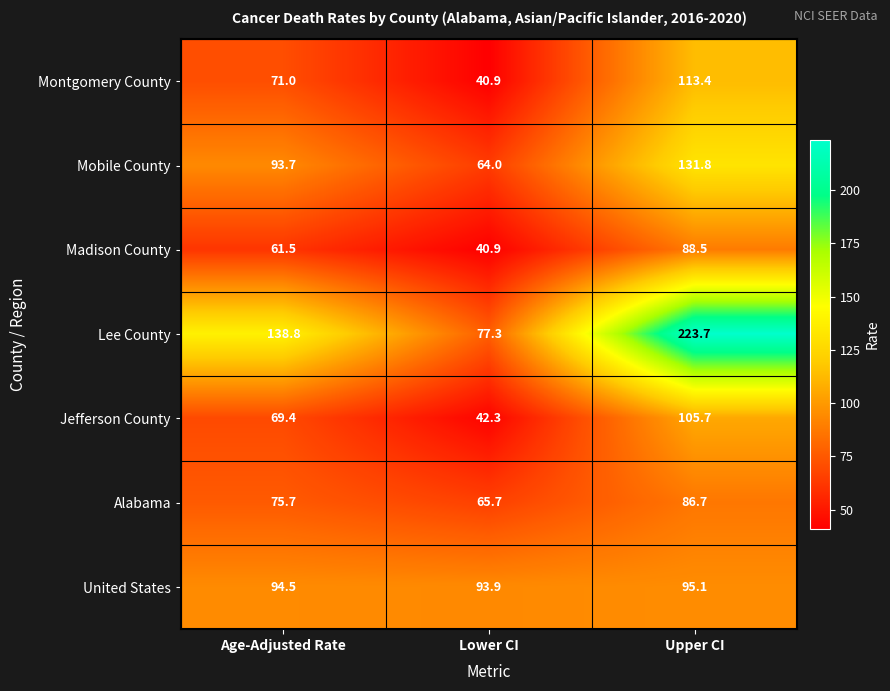

At which category is the sum across all series the highest?

Upper CI